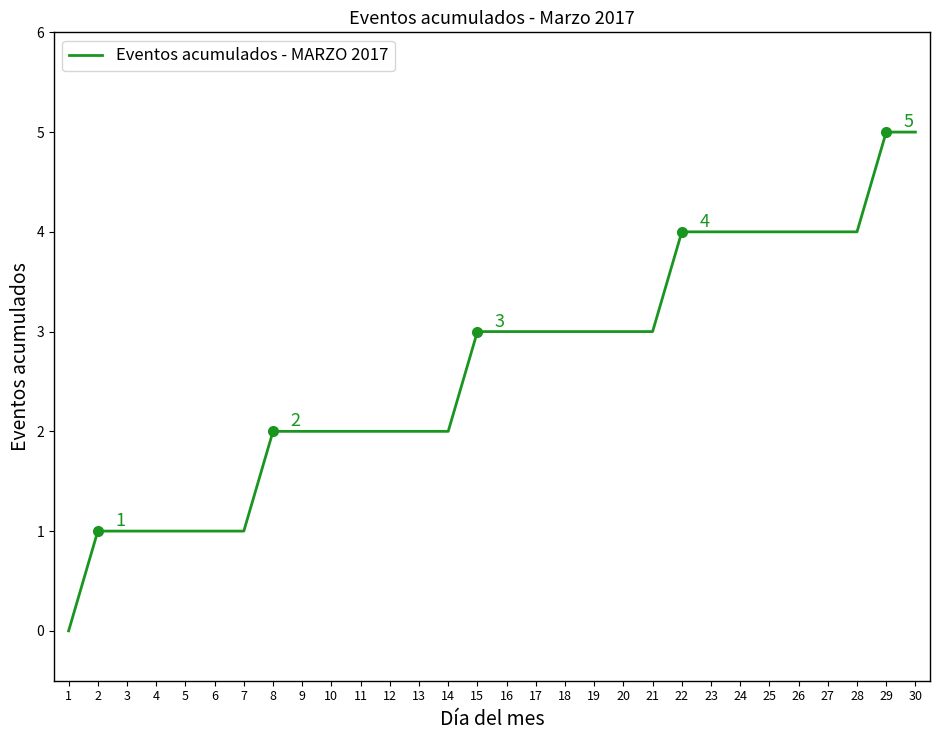

Which has a higher value, 13 or 18?

18